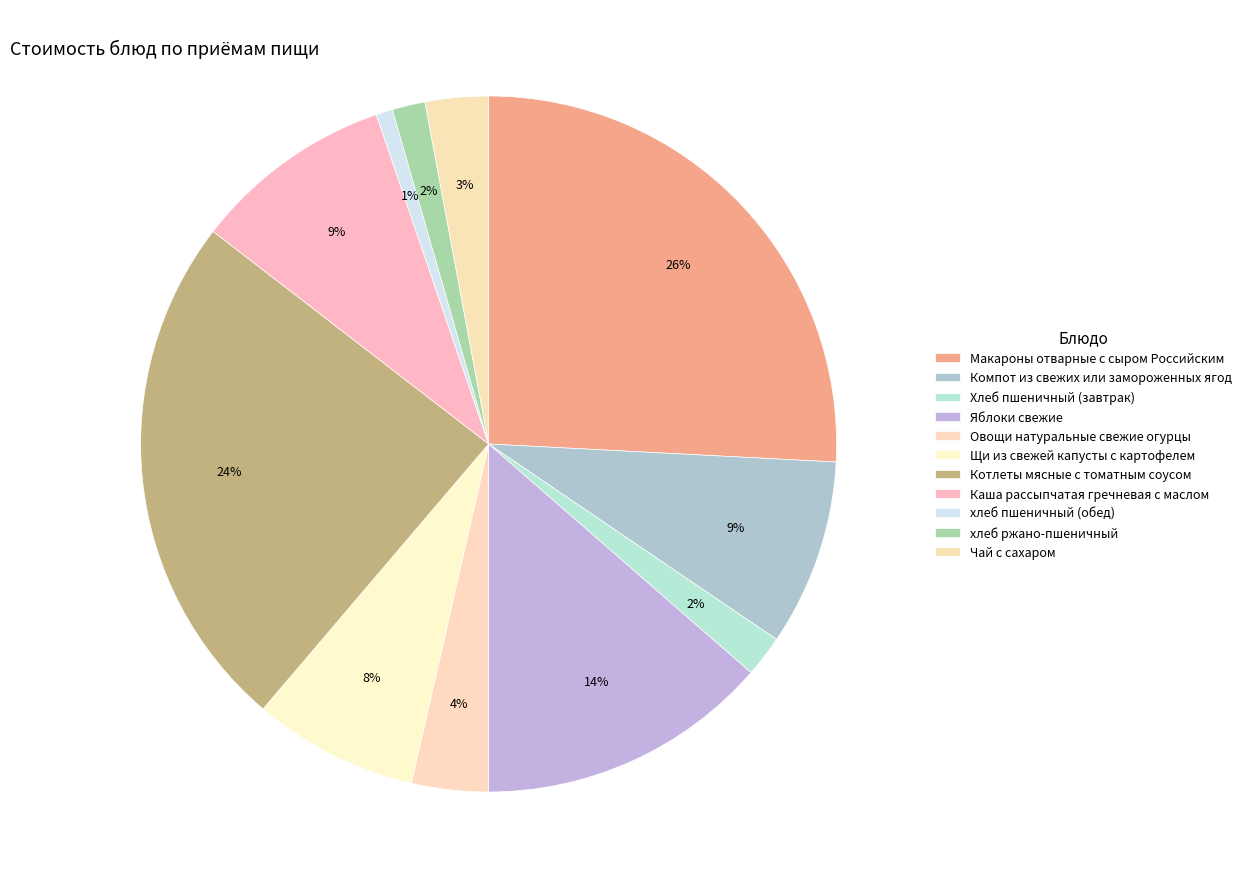

Combined, what portion of the pie is Овощи натуральные свежие огурцы and Каша рассыпчатая гречневая с маслом?

12.9%